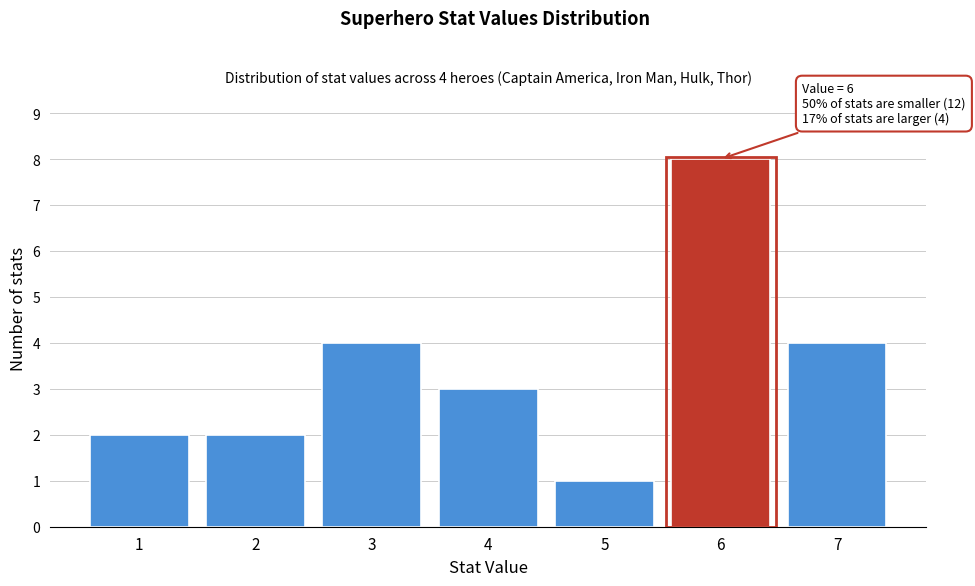

Over which range of the x-axis is the bar tallest?

5.5 to 6.5